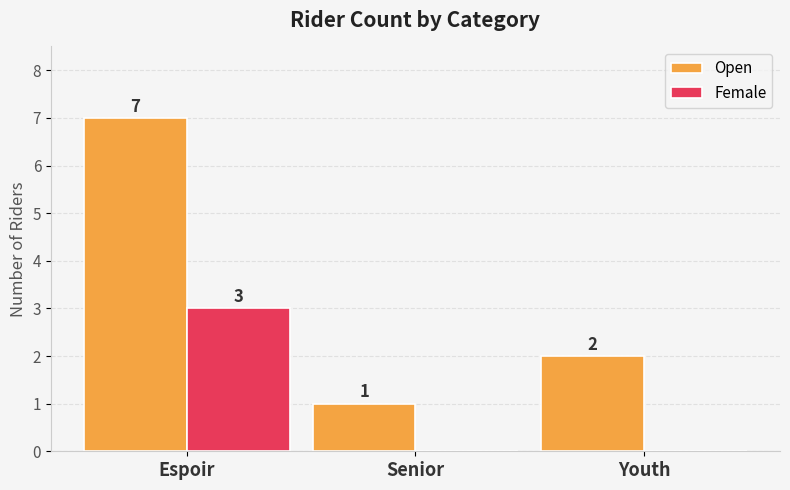

How many values in the Female series exceed 0?

1